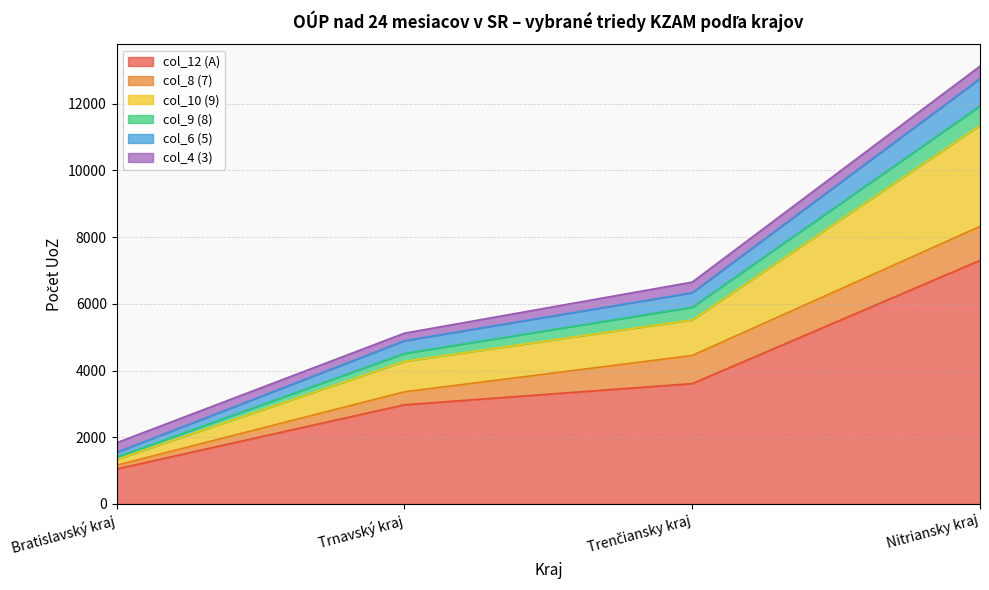

Between Trnavský kraj and Bratislavský kraj, which is larger?

Trnavský kraj